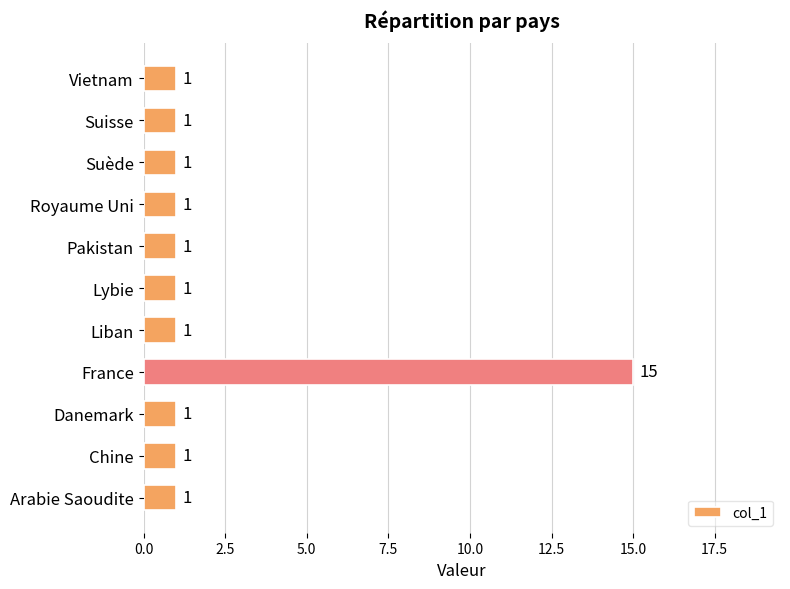

What is the sum of the values at France and Pakistan?

16